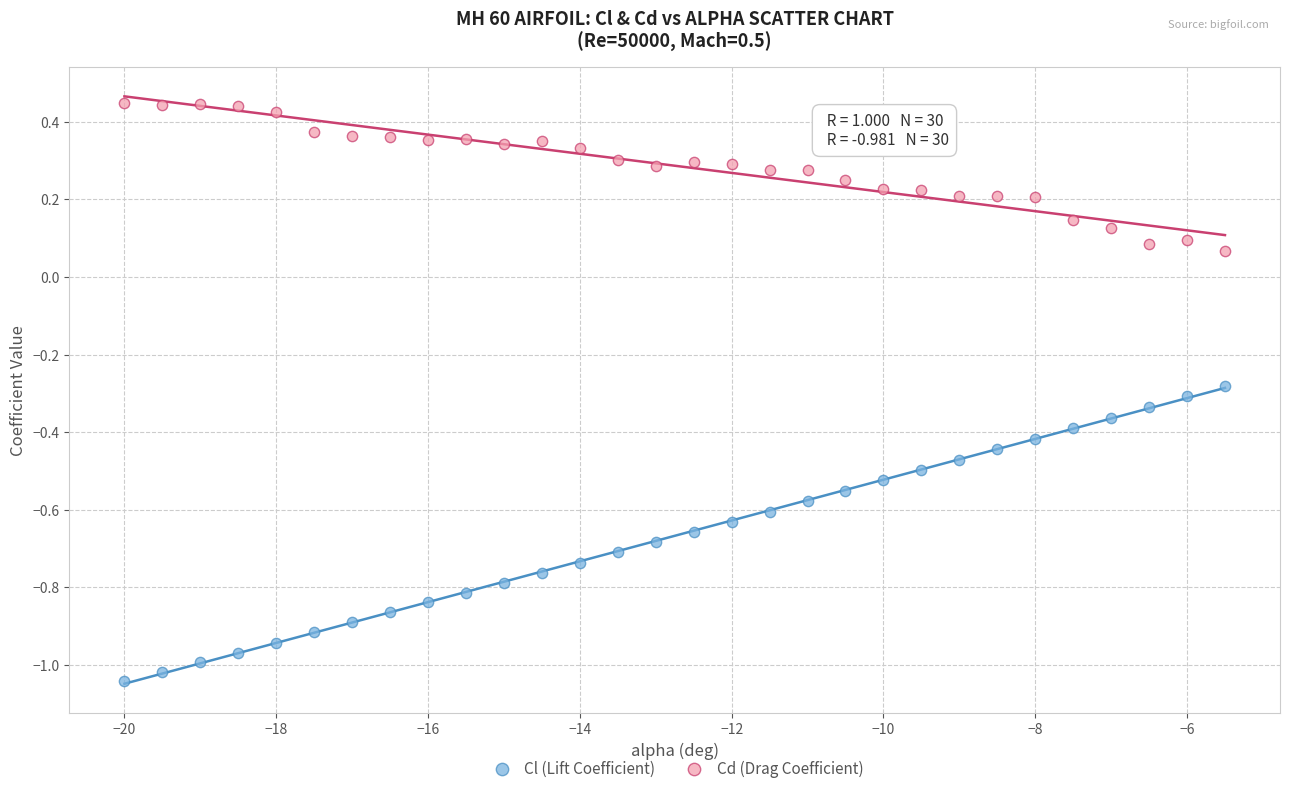

Which series has the largest Y range (max minus min)?

Cl (Lift Coefficient)